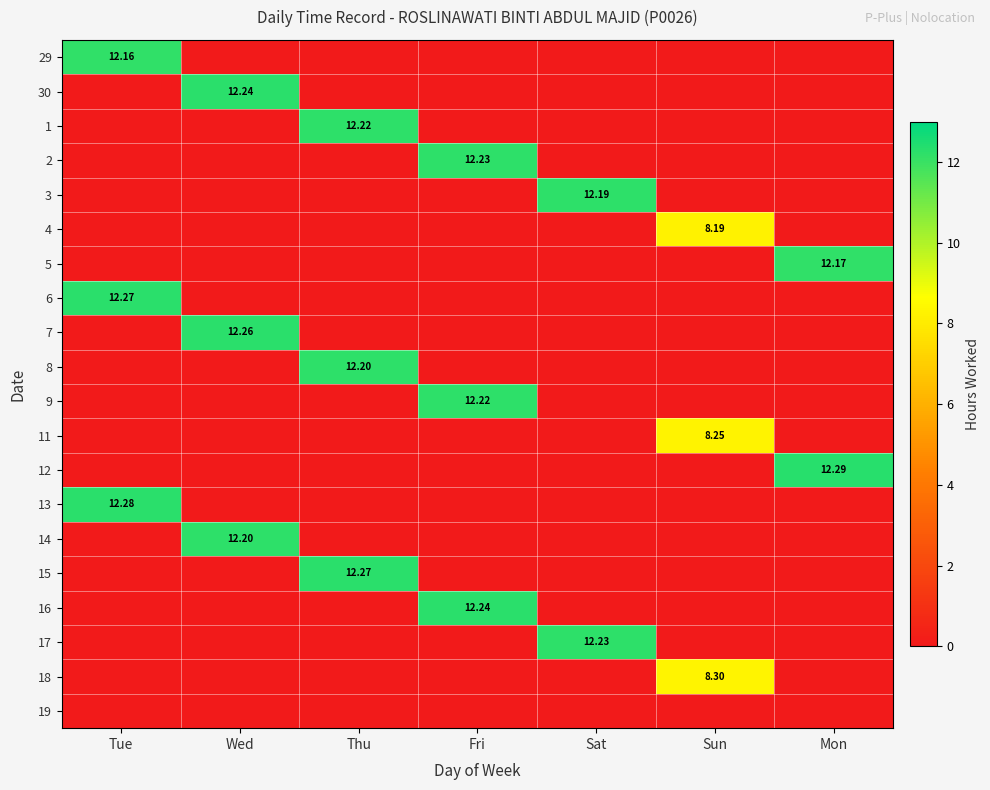

The 6 series shows 8.1 at Sun. True or false?

False